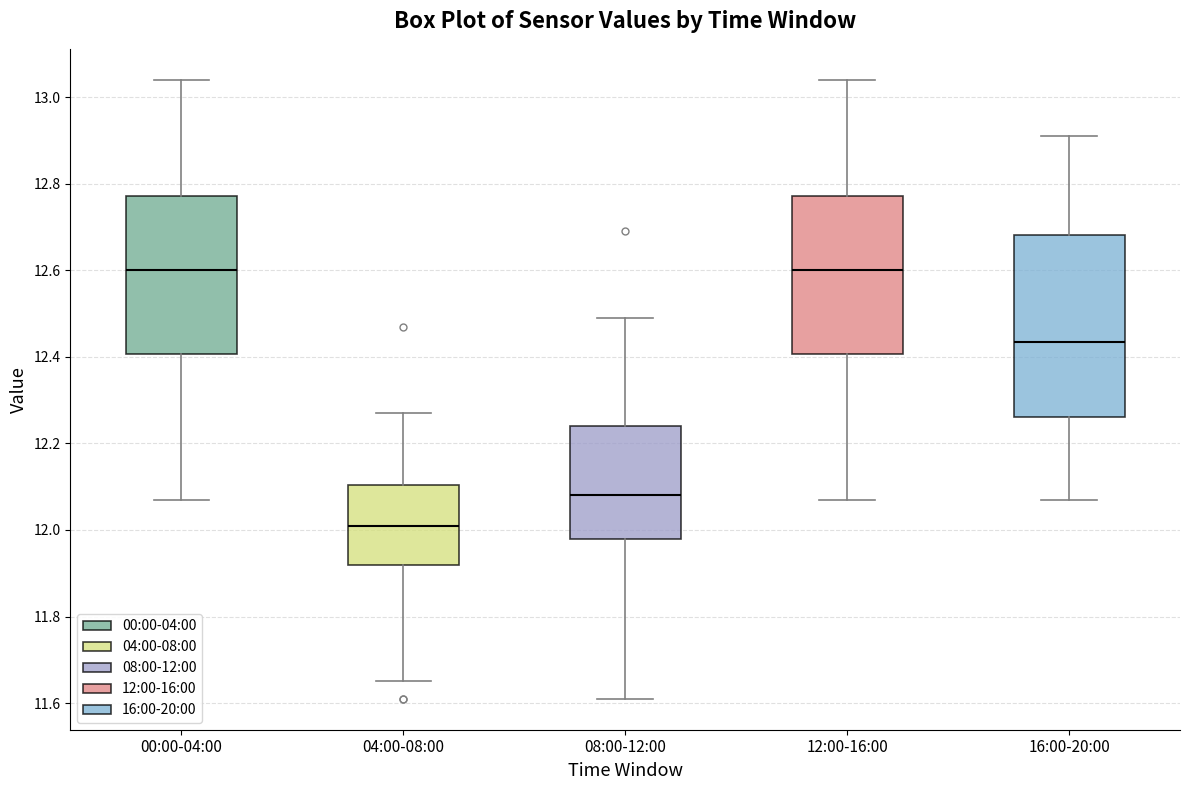

Reading left to right, transcribe this box plot: for each box, give where its median line is, the range the box spans, and where its two whiskers end, as read against the y-axis. The values are not printed on the chart, so give them approximately, as read against the axis.

00:00-04:00: median 12.60, box 12.40 to 12.78, whiskers 12.08 to 13.04
04:00-08:00: median 12.02, box 11.92 to 12.10, whiskers 11.66 to 12.28
08:00-12:00: median 12.08, box 11.98 to 12.24, whiskers 11.62 to 12.50
12:00-16:00: median 12.60, box 12.40 to 12.78, whiskers 12.08 to 13.04
16:00-20:00: median 12.44, box 12.26 to 12.68, whiskers 12.08 to 12.92